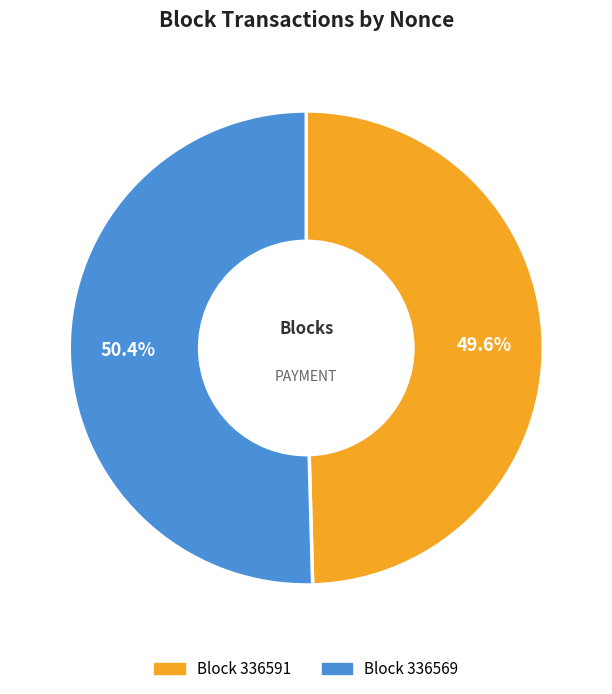

Is there any slice that represents more than half of the pie?

Yes